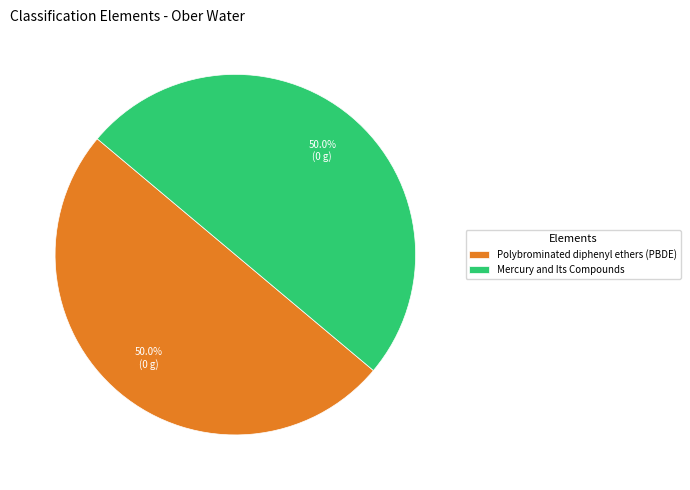

Approximately how many times larger is the value at Mercury and Its Compounds compared to Polybrominated diphenyl ethers (PBDE)?

1.0